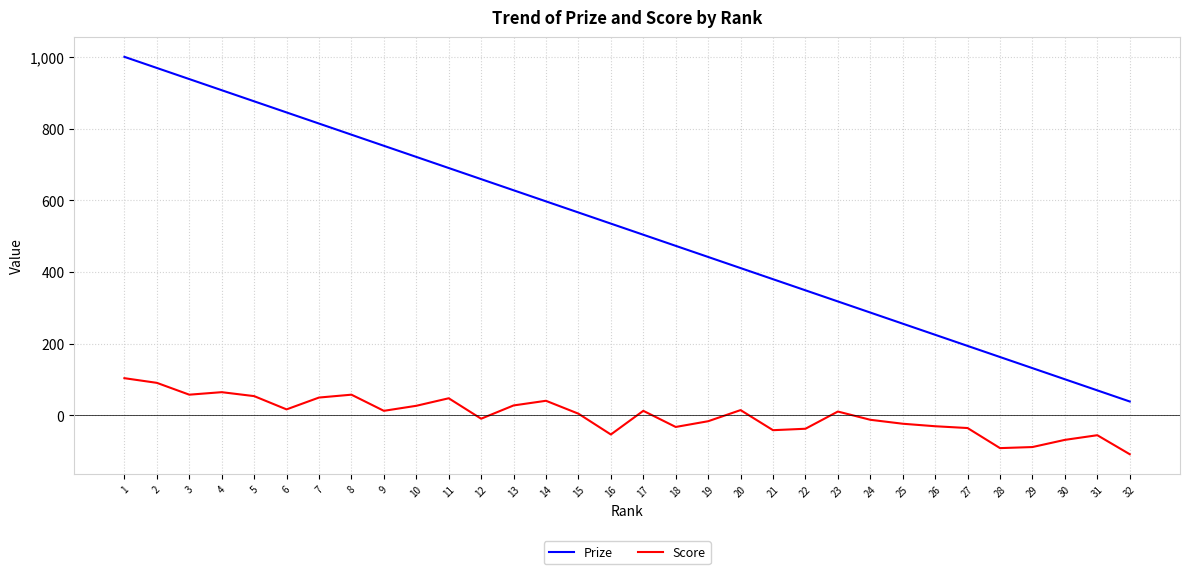

What is the difference between the highest and lowest values at 18?

505